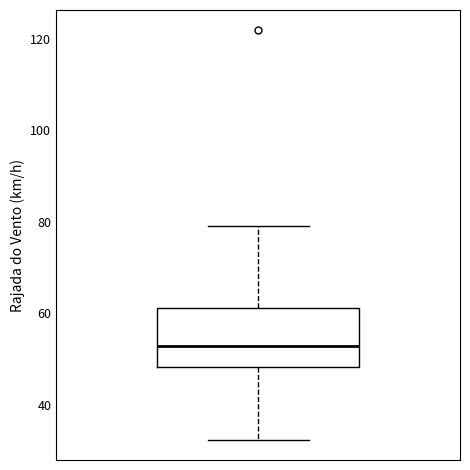

Transcribe this box plot: give where the median line is, the range the box spans, and where the two whiskers end, as read against the y-axis. The values are not printed on the chart, so give them approximately, as read against the axis.

median 52, box 48 to 62, whiskers 32 to 80